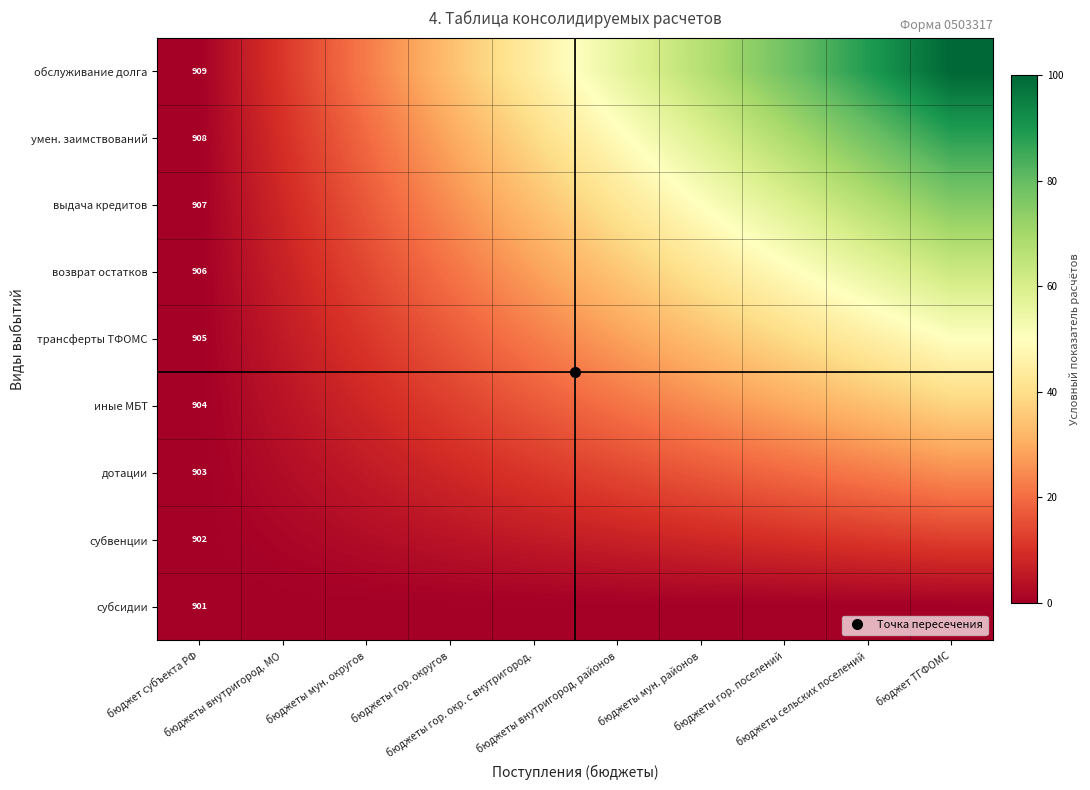

How many values in трансферты ТФОМС are above zero?

9